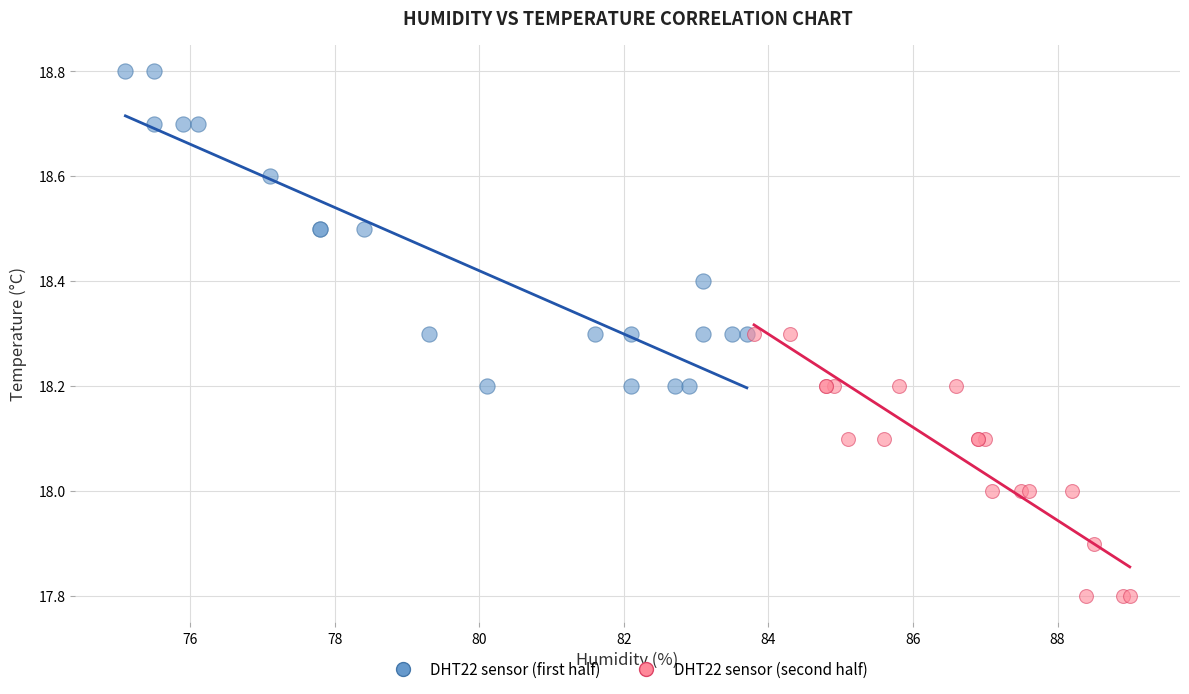

Which series reaches the minimum Y coordinate?

DHT22 sensor (second half)